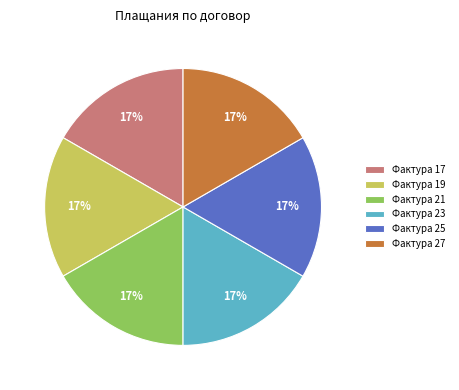

Is it true that Фактура 25 is 17% of the pie?

True